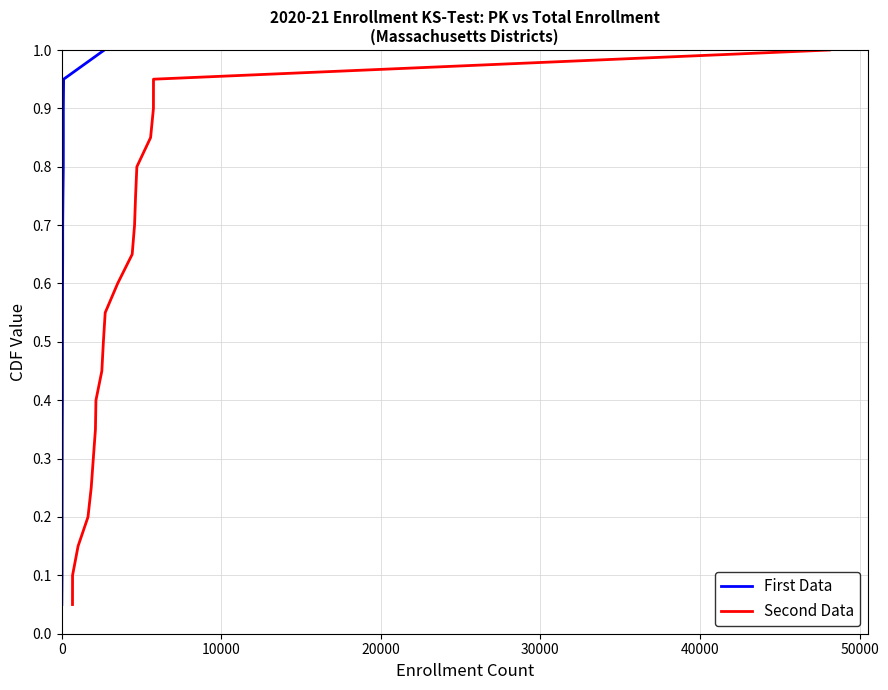

How many series are shown in this chart?

2